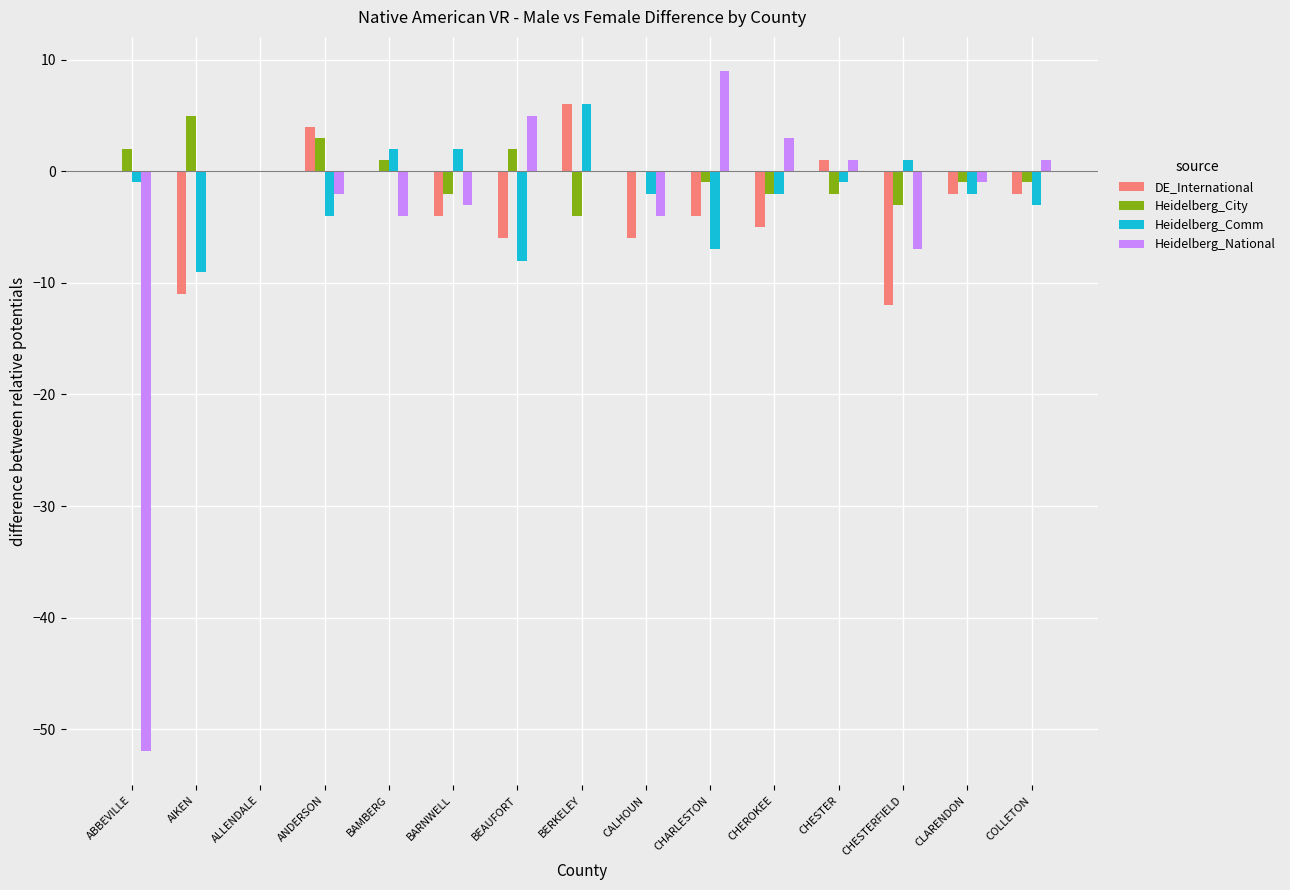

How many groups of bars are there?

15